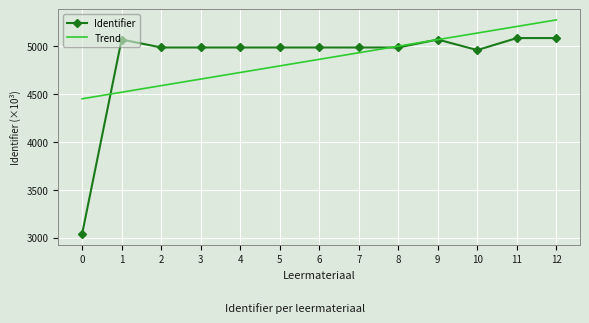

What is the sum of the Trend values at 7 and 2?

9523439.1